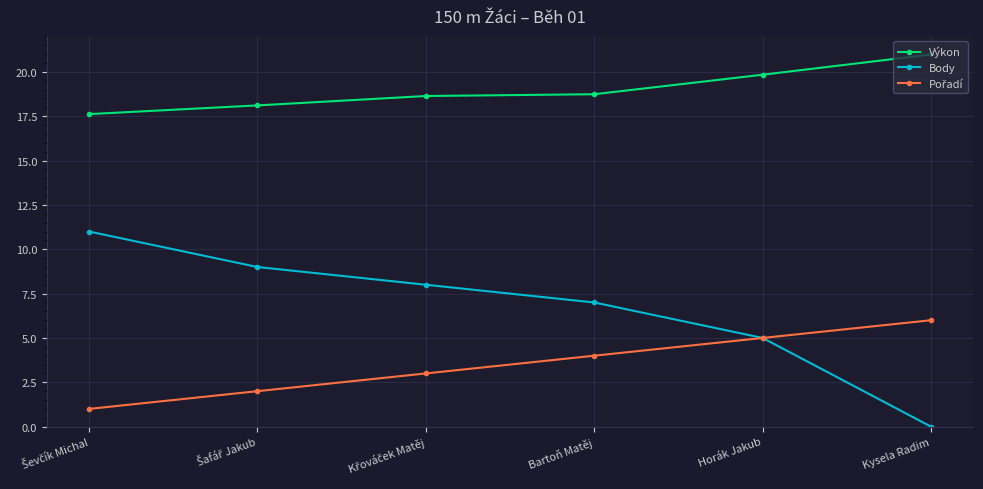

The Výkon series shows 33.9 at Horák Jakub. True or false?

False